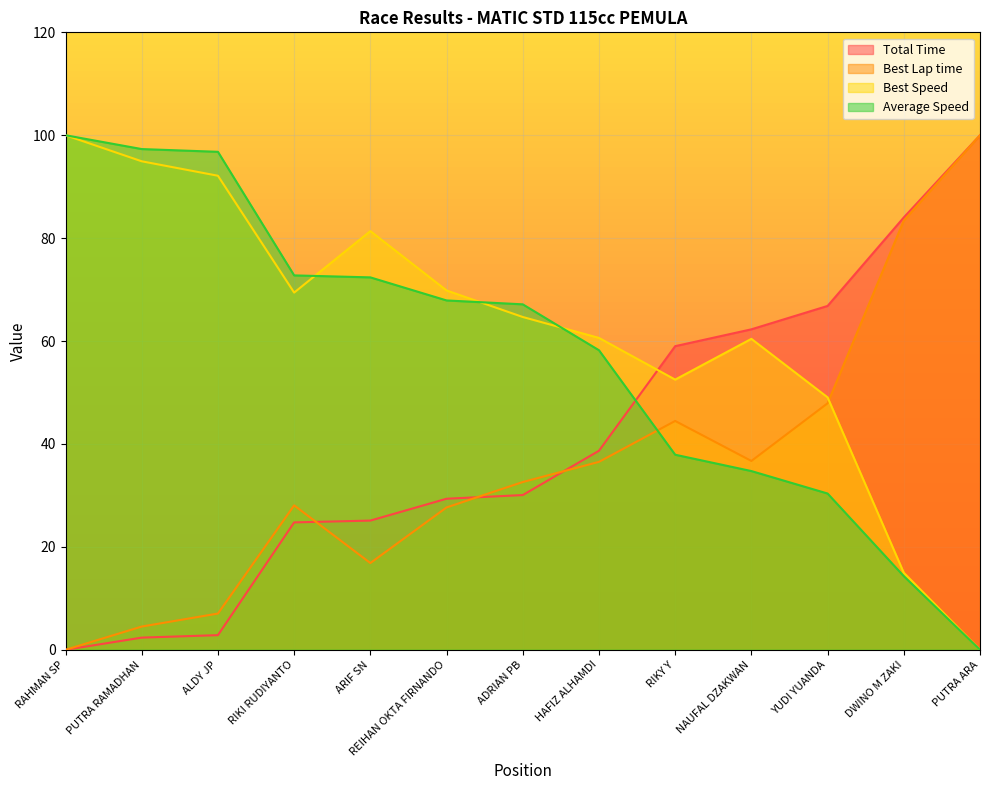

What is the maximum value for Average Speed?

100.0